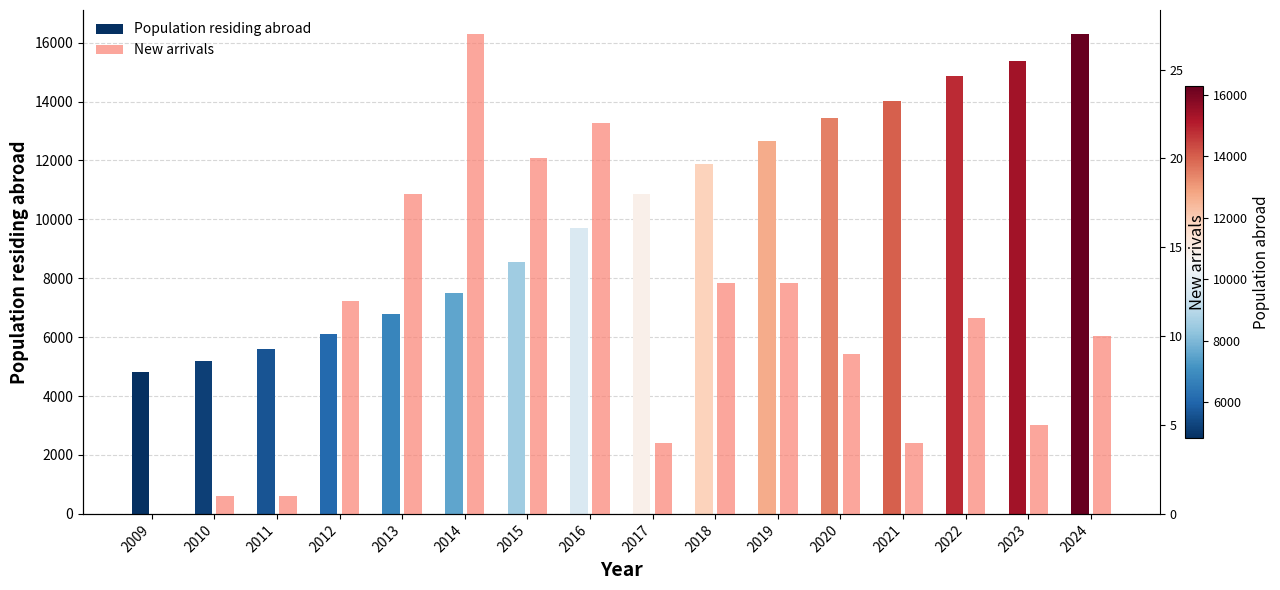

What is the difference between the highest and lowest values at 2023?

15359